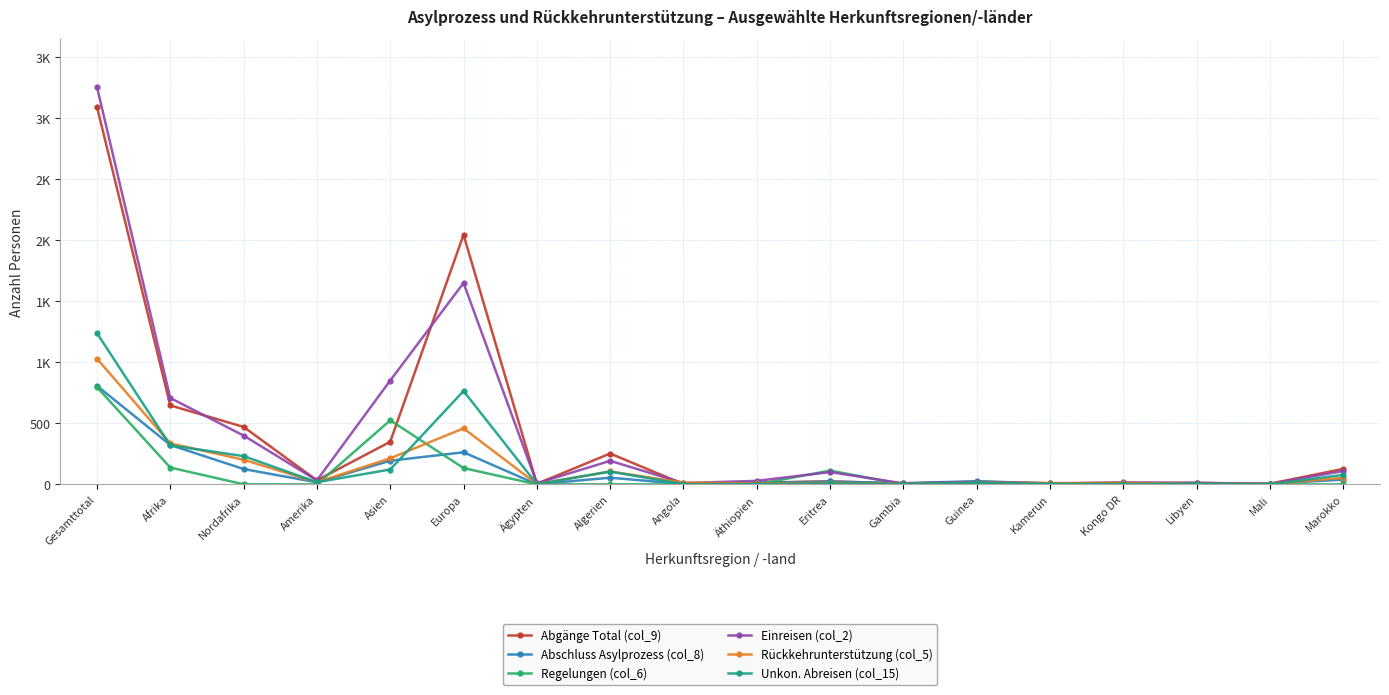

What is the difference between the maximum and minimum values in the Abschluss Asylprozess (col_8) series?

807